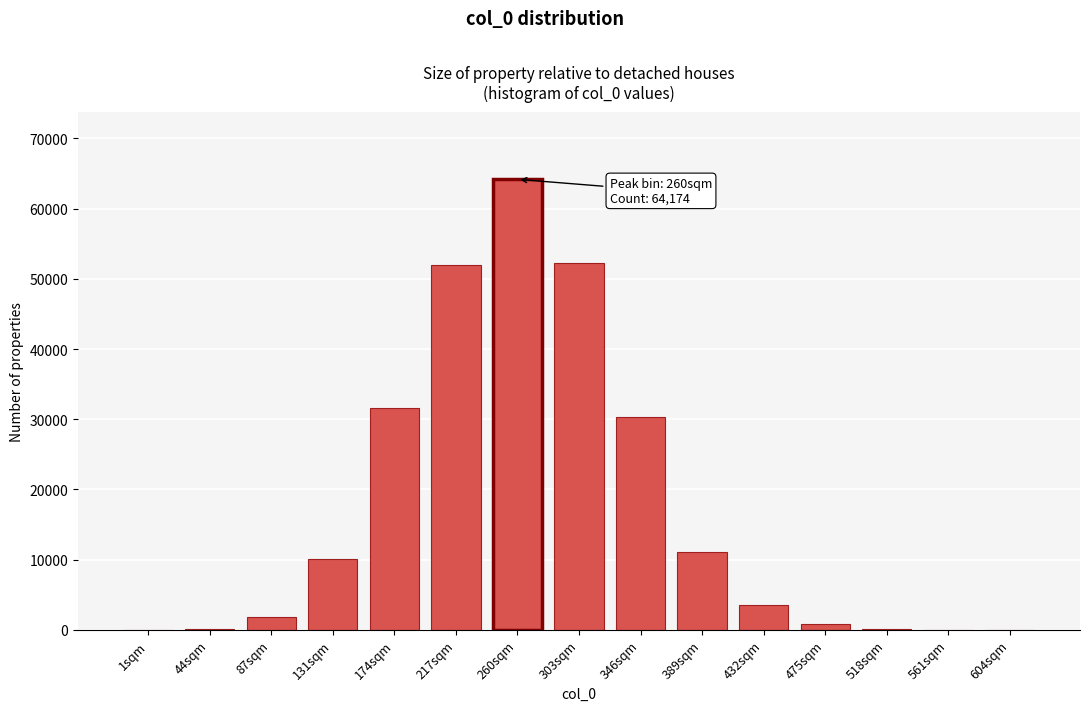

What is the maximum value shown in the chart?

64174